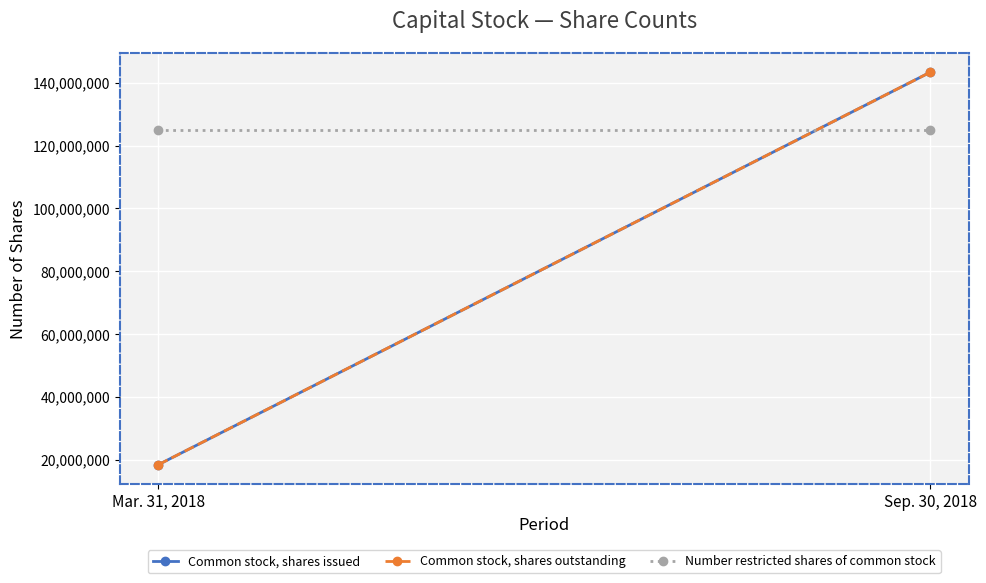

At Mar. 31, 2018, list the series in order from smallest to largest.

Common stock, shares issued, Common stock, shares outstanding, Number restricted shares of common stock